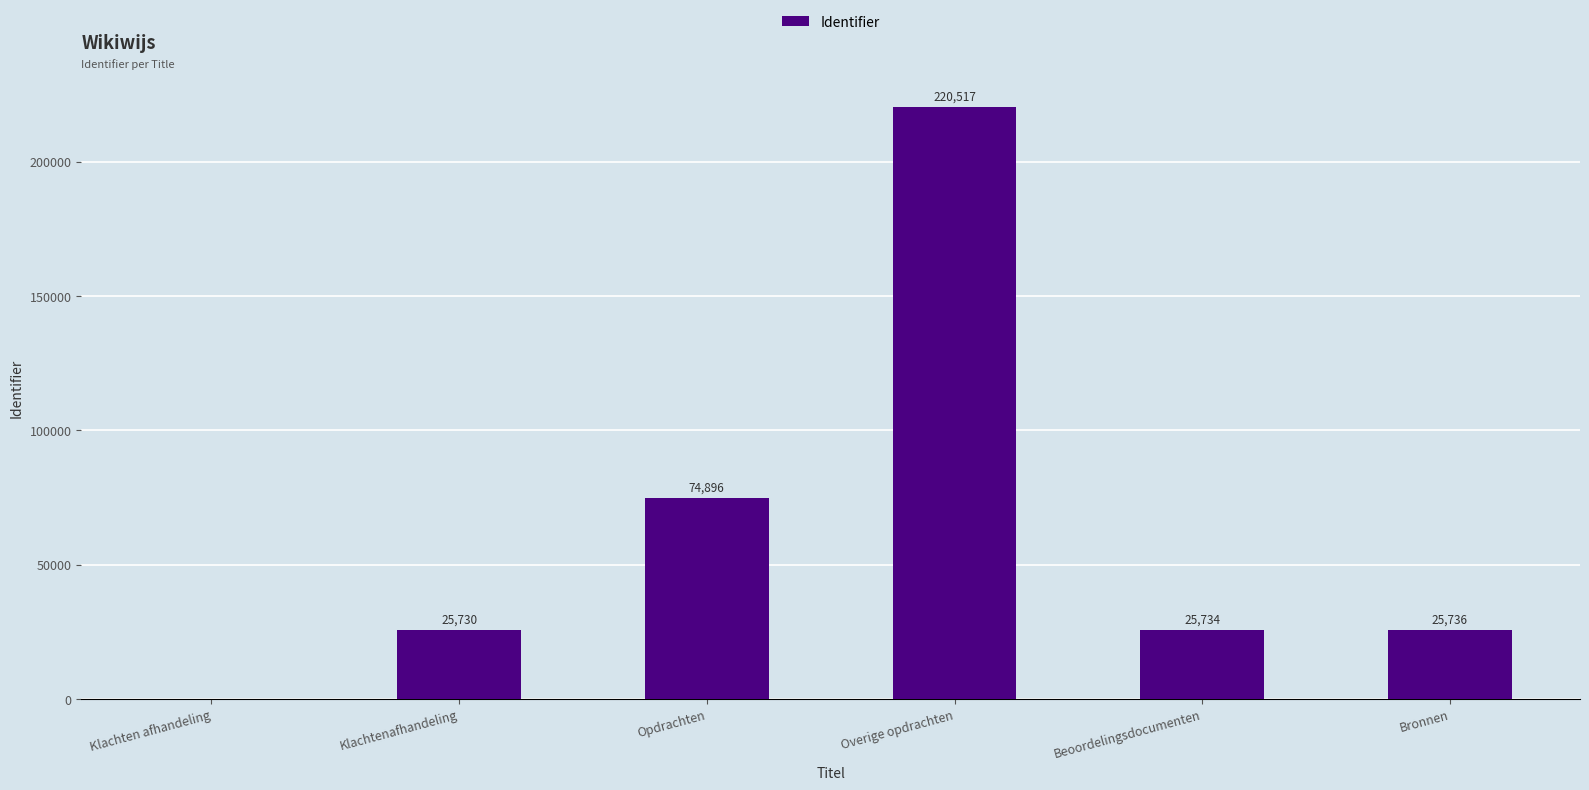

The chart shows a value of 10863 at Beoordelingsdocumenten. True or false?

False